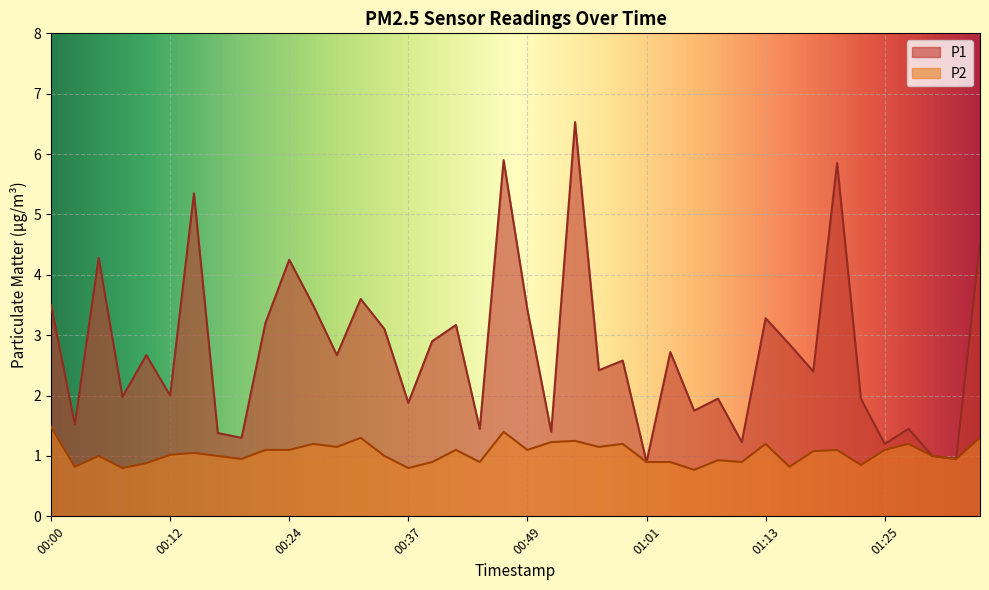

Is the value of P2 at 01:32 greater than the value of P1 at 01:25?

No